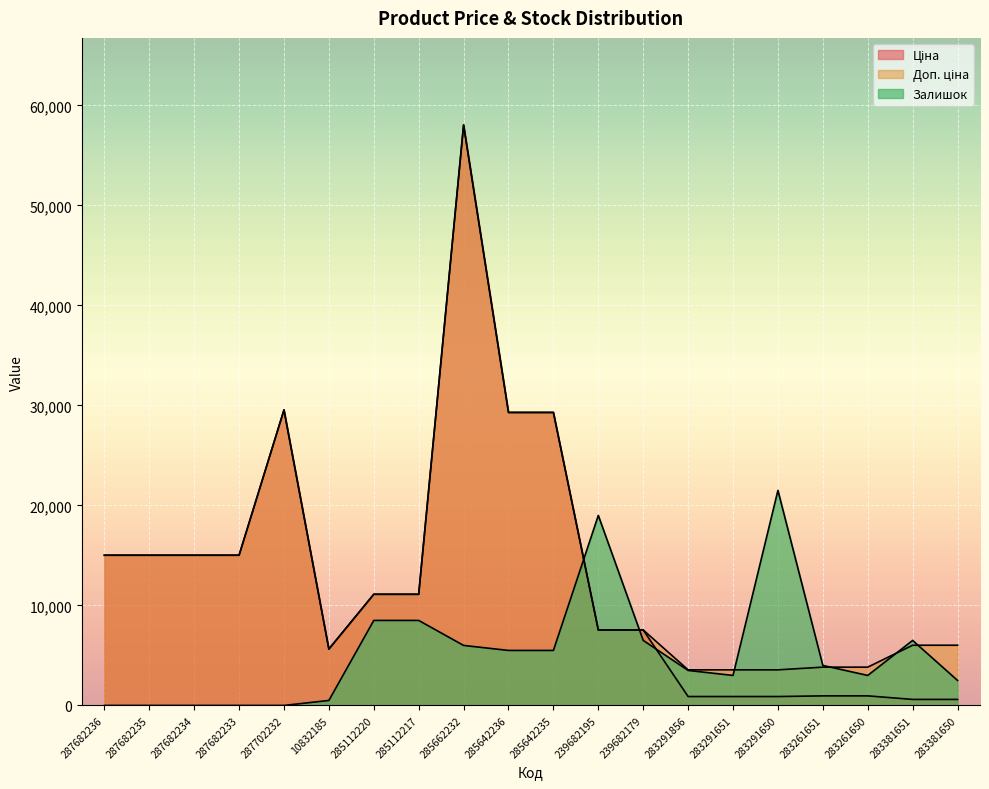

What is the label of the 14th point from the left?

283291856